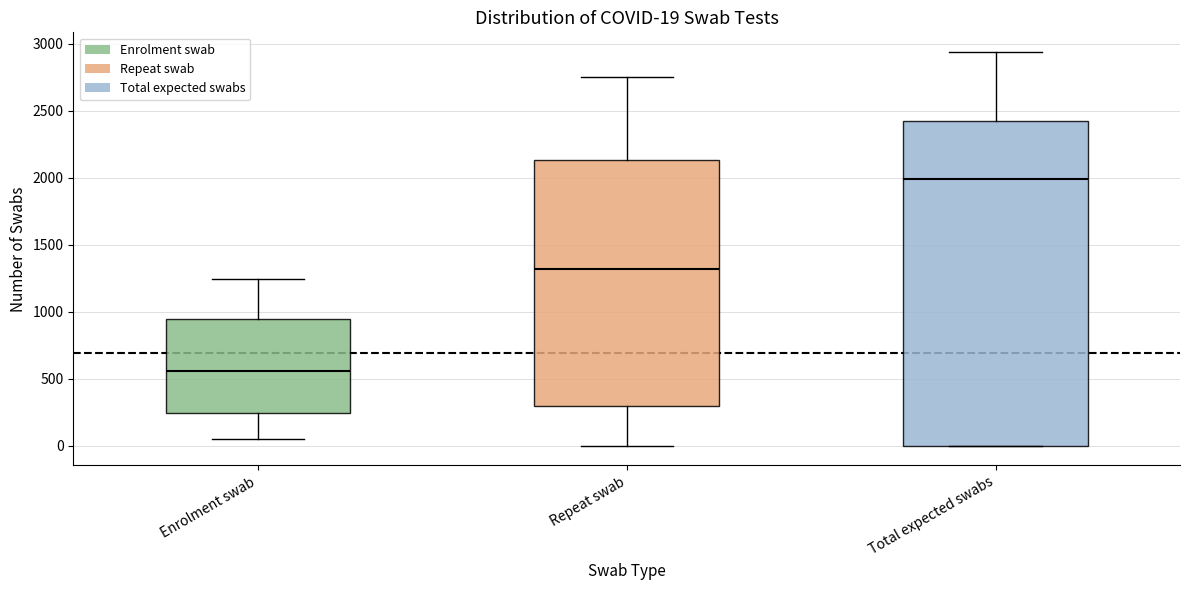

Which box's median line is the lowest?

Enrolment swab